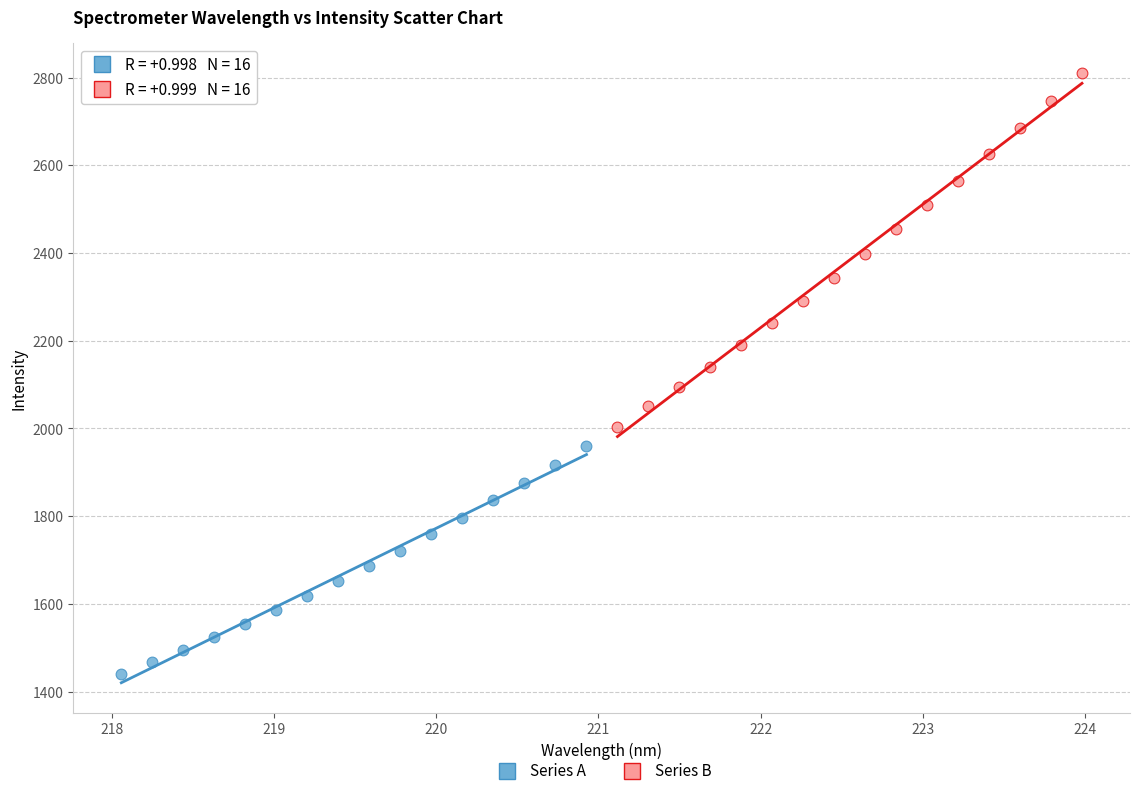

Which series contains the lowest Y value?

Series A